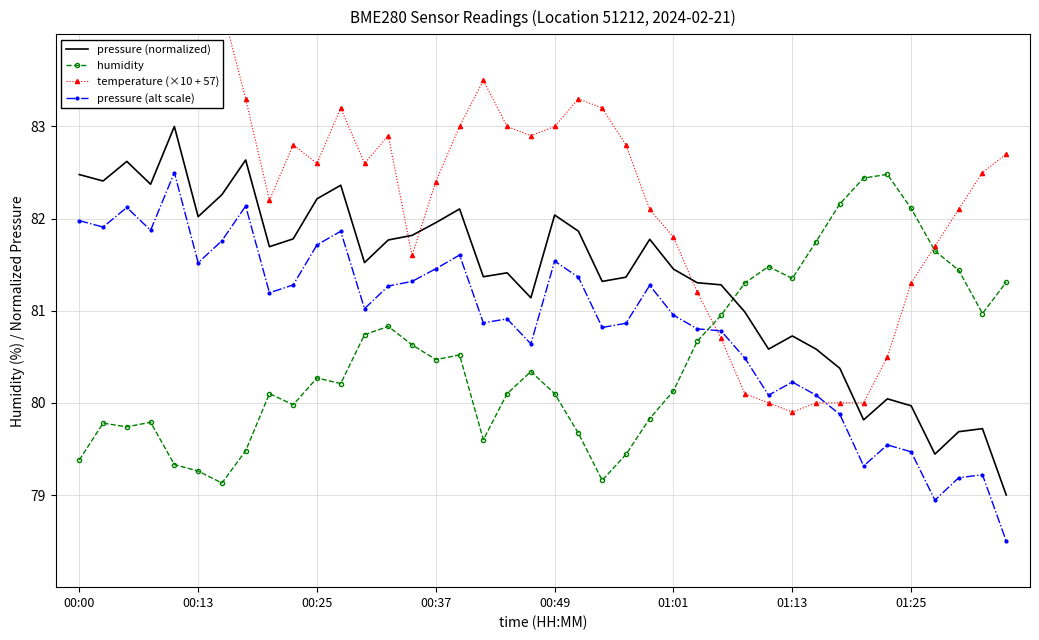

True or false: pressure (normalized) and pressure (alt scale) cross at least once.

False